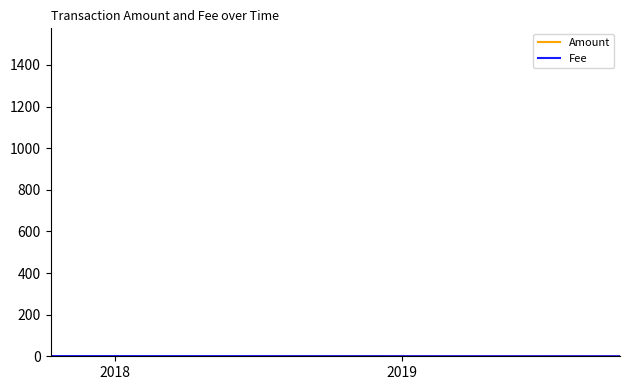

Which series has the largest range (max minus min)?

Amount